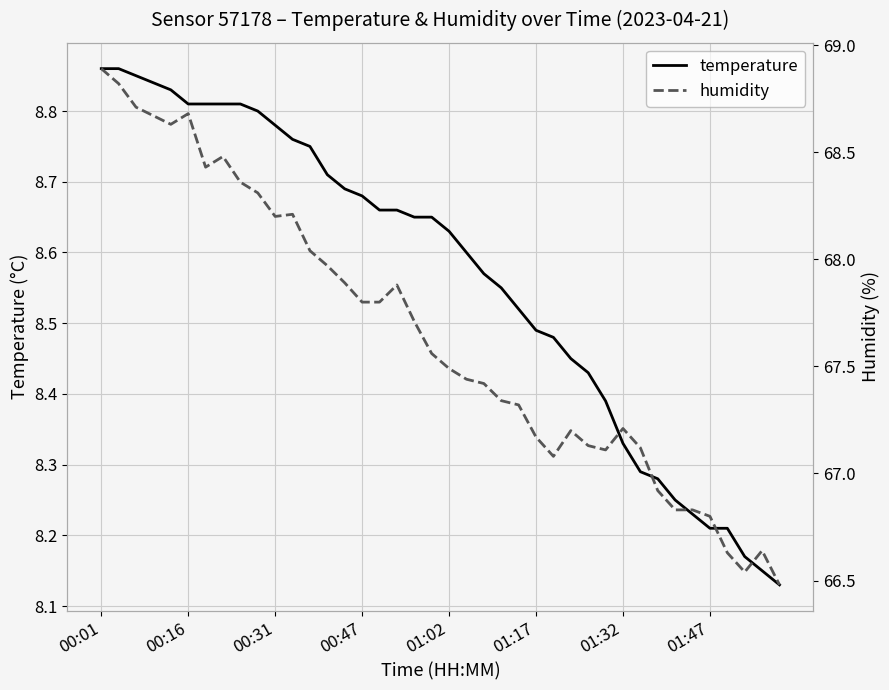

What value does the humidity series have at 26?

67.1